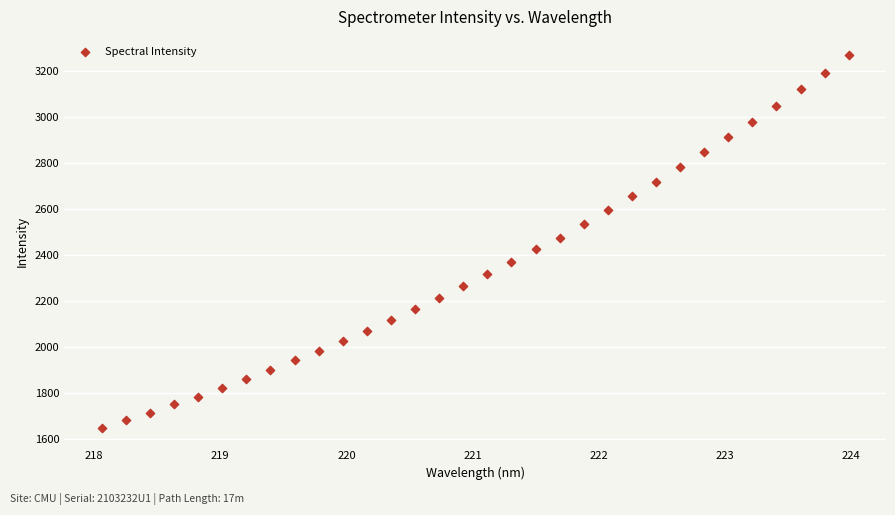

What is the range of X values (max minus min)?

5.9